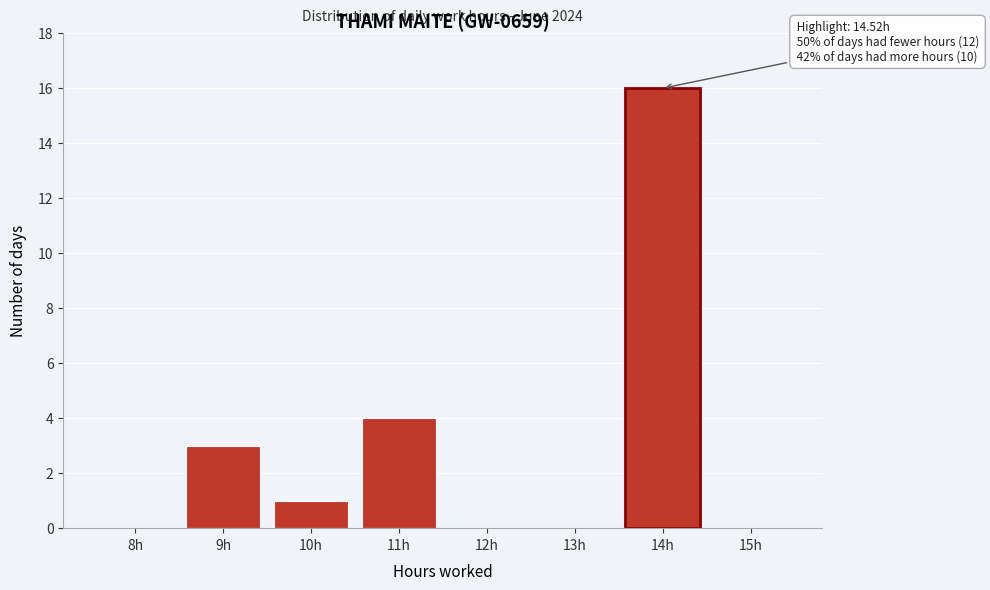

Reading right to left, list all the values displayed in this chart.

15h=0	14h=16	13h=0	12h=0	11h=4	10h=1	9h=3	8h=0